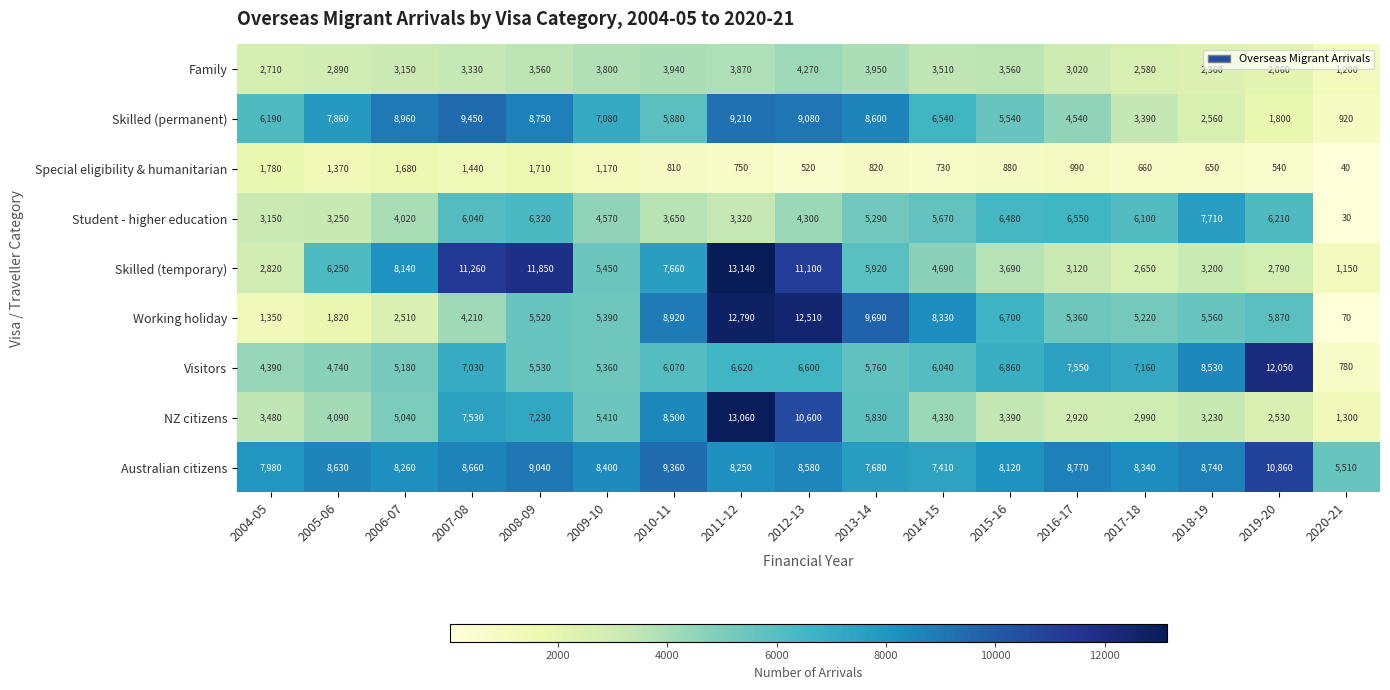

Which series has the largest total across all categories?

Australian citizens